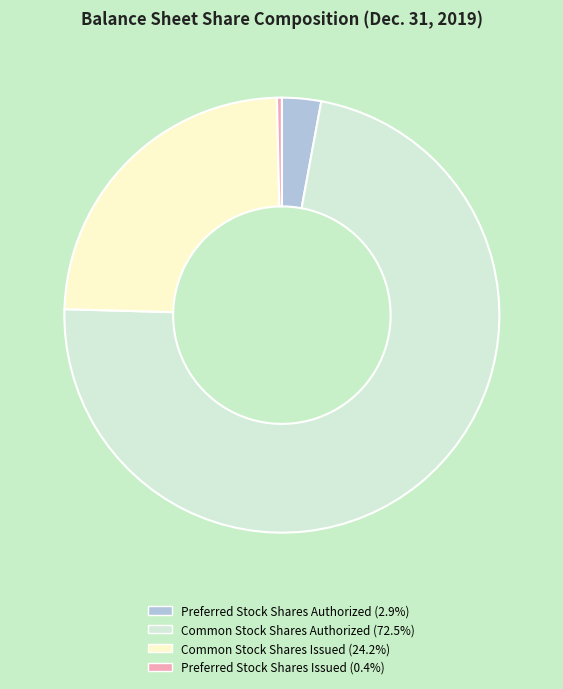

What is the largest slice in the pie chart?

Common Stock Shares Authorized